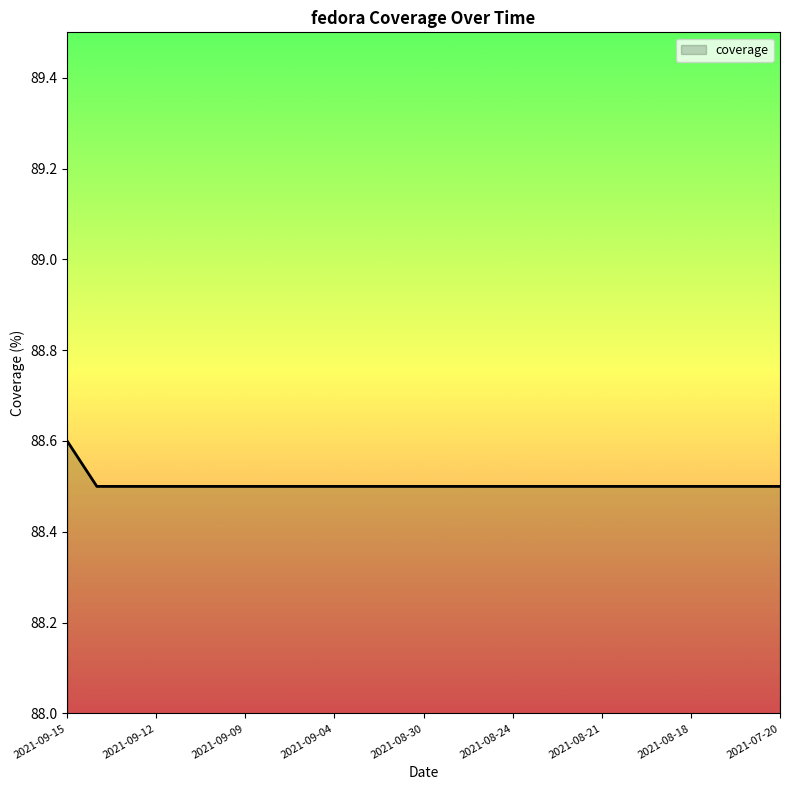

How many lines are shown in the chart?

1